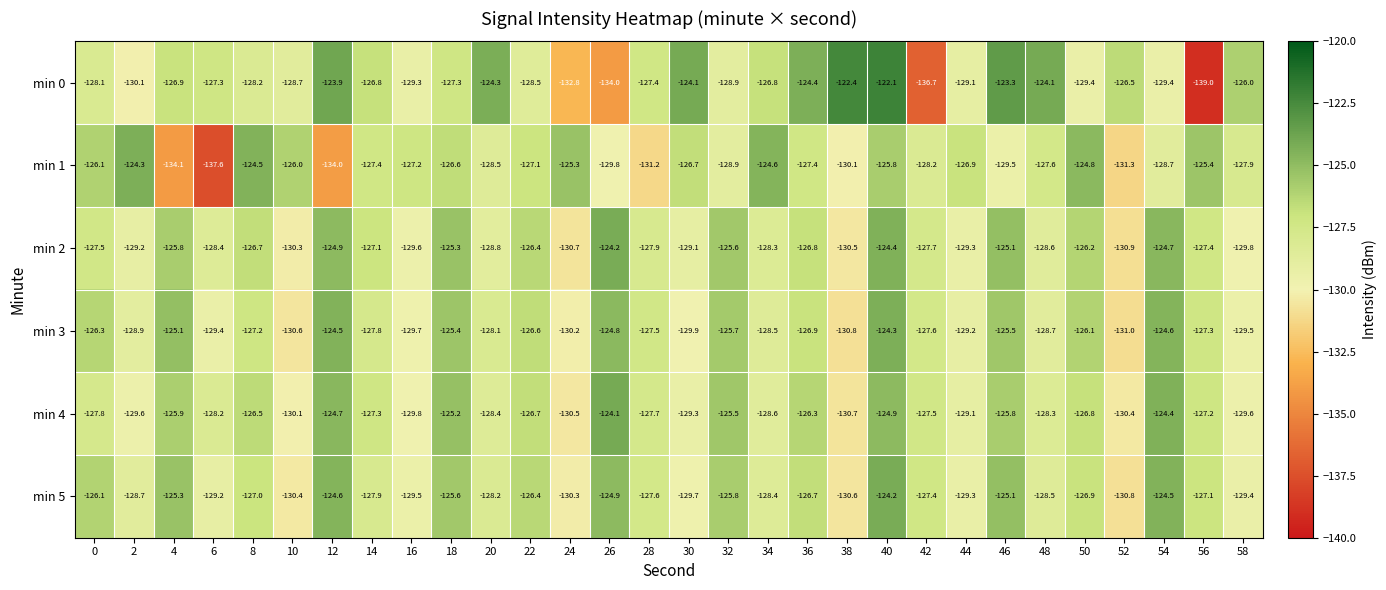

What is the difference between the maximum and minimum values in the min 1 series?

13.3